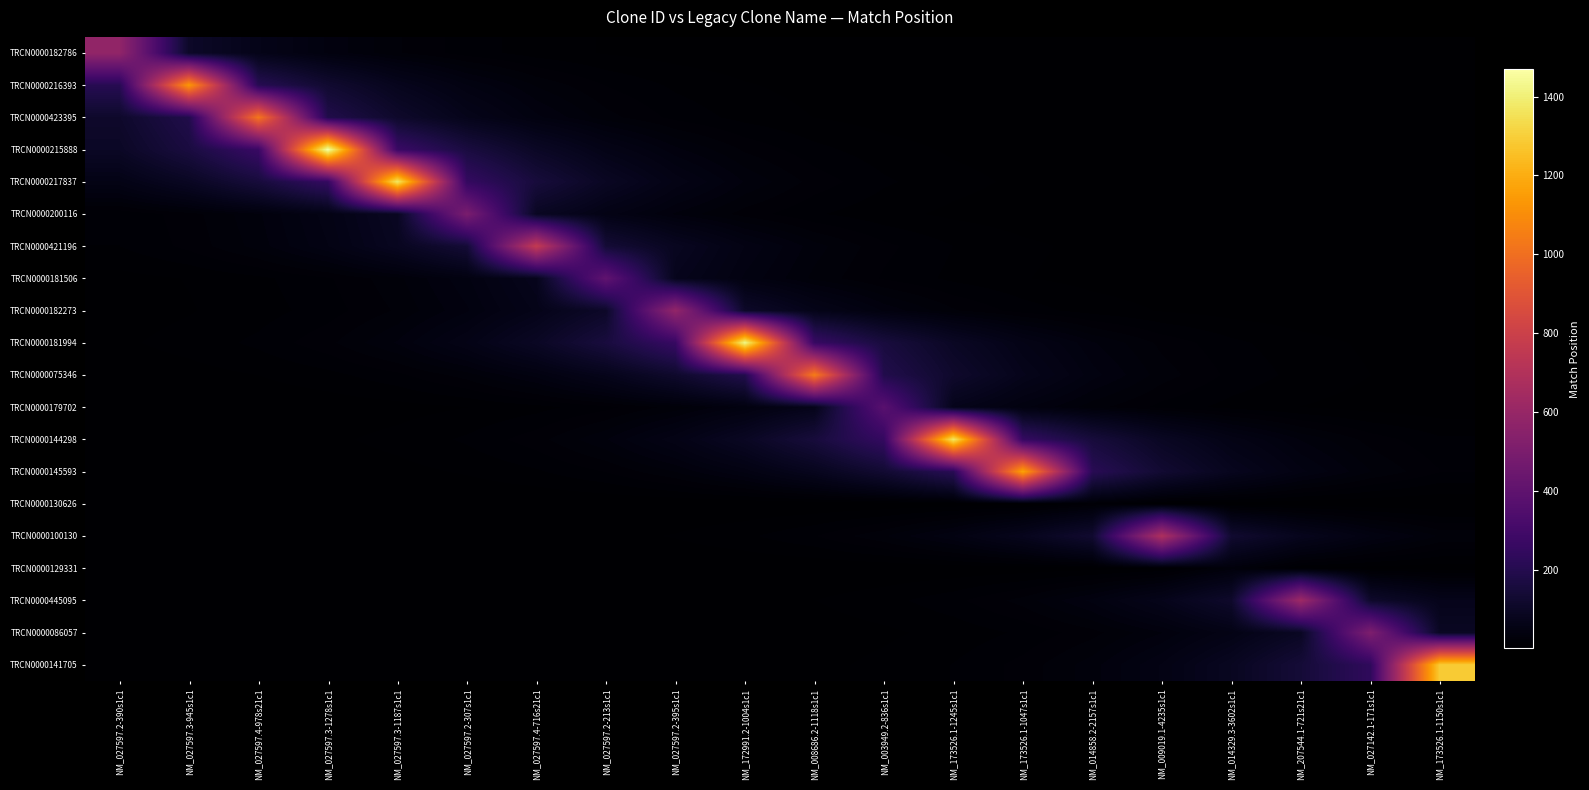

At which category is the sum across all series the highest?

NM_027597.3-1278s1c1